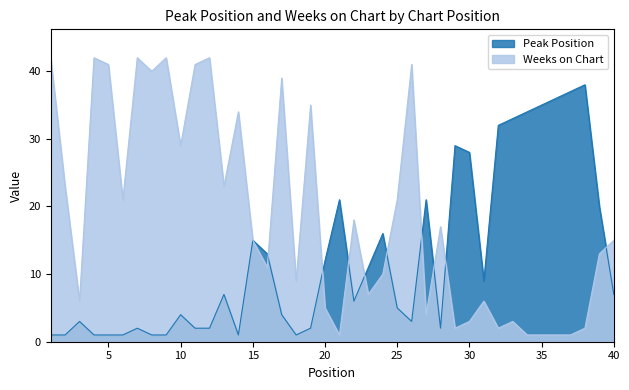

What is the difference between the maximum and minimum values in the Weeks on Chart series?

41